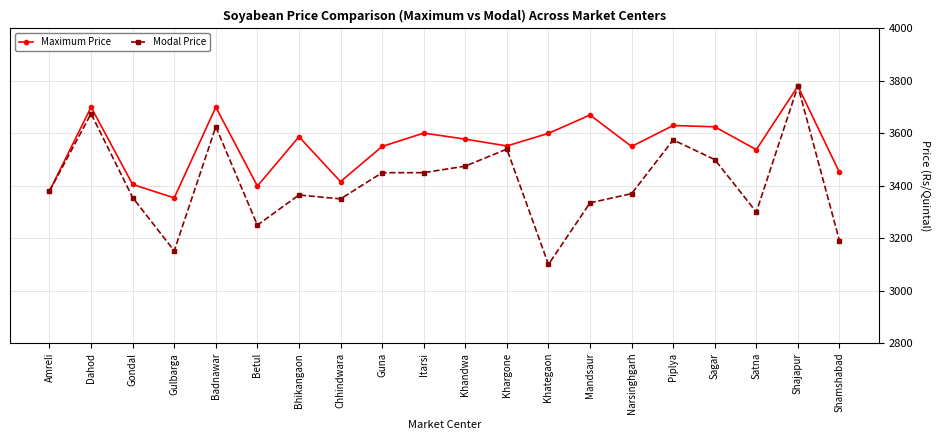

The Modal Price series shows 6313 at Piplya. True or false?

False